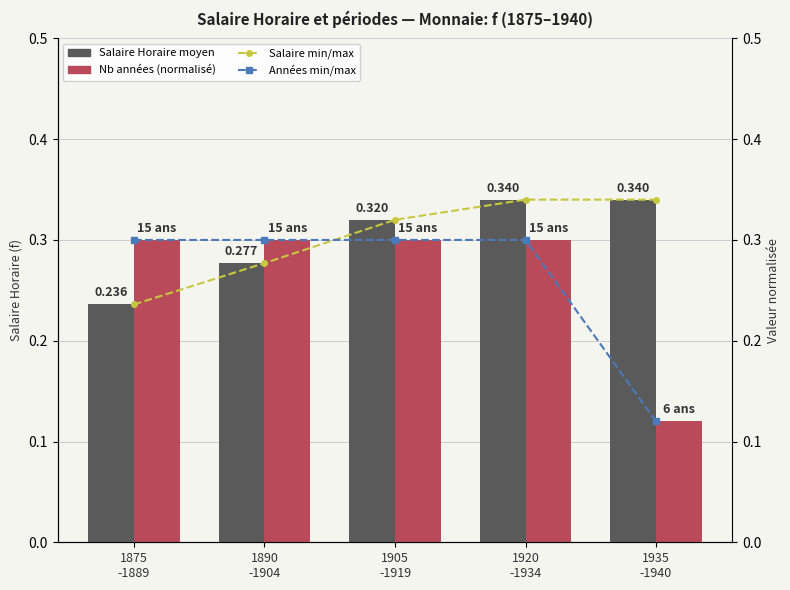

Count the Salaire Horaire moyen values in the range 0 to 1.

5